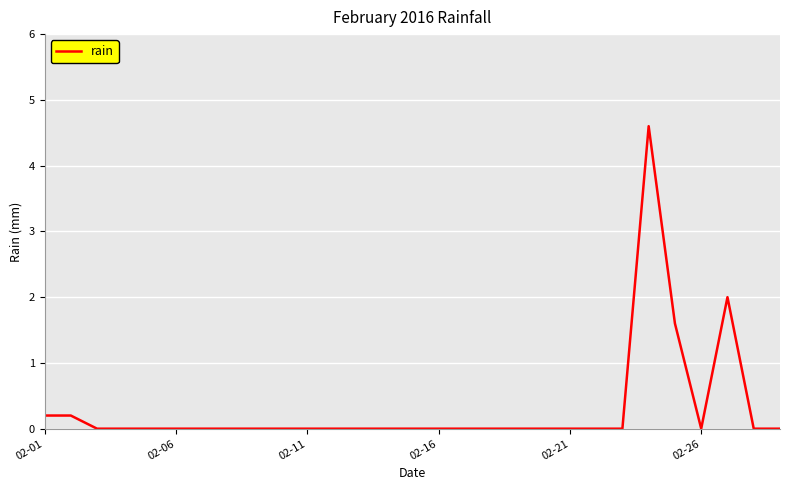

What is the maximum value shown in the chart?

4.6